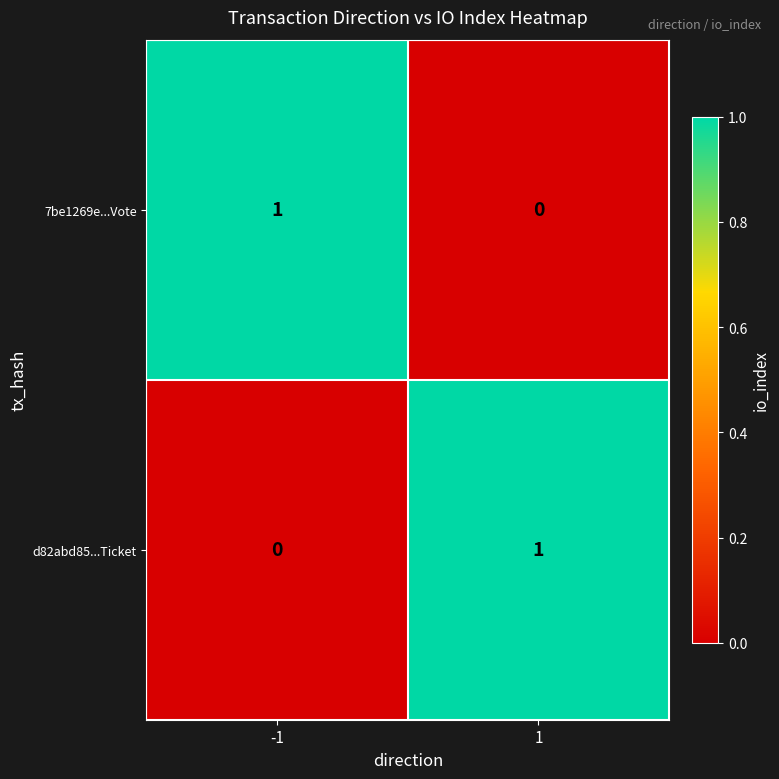

What is the spread (max minus min) of values at -1?

1